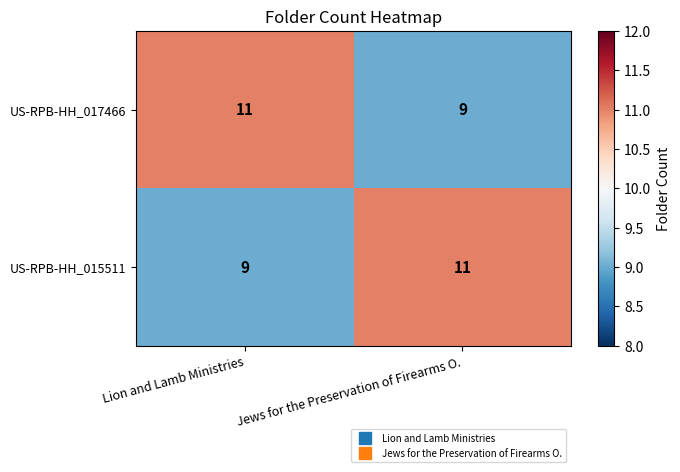

The value of US-RPB-HH_015511 at Lion and Lamb Ministries is 9. True or false?

True